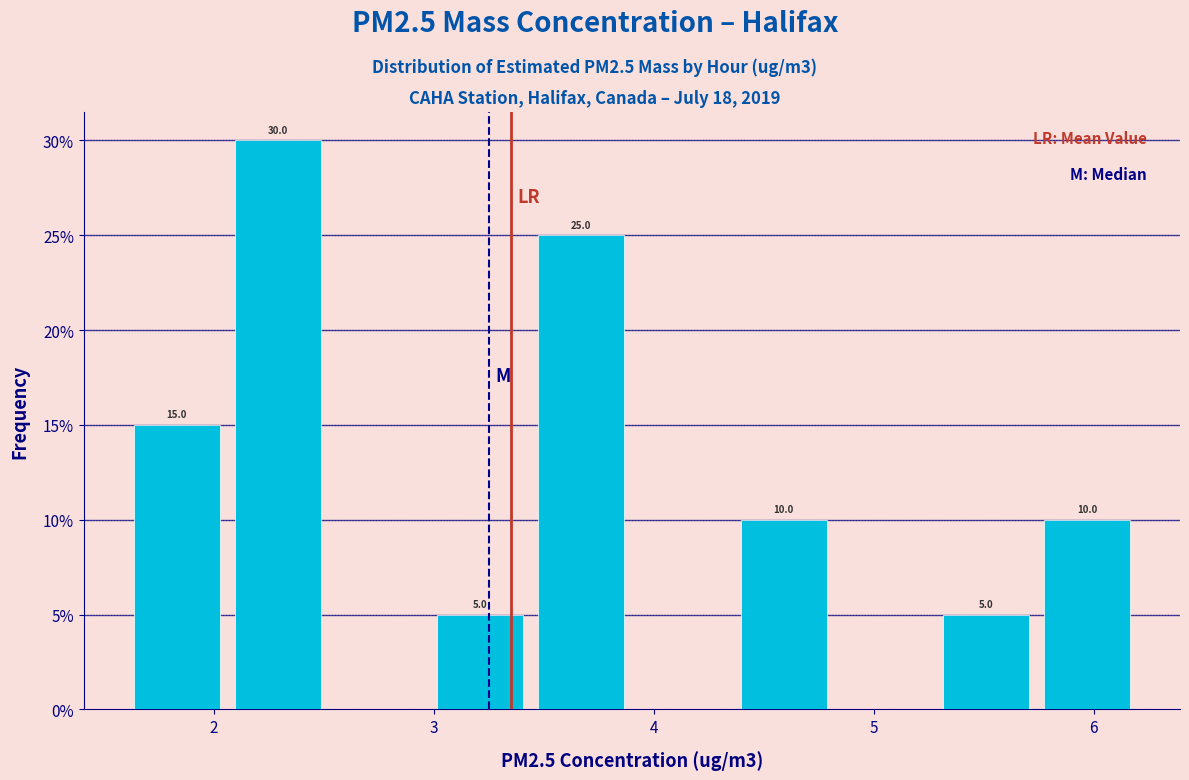

Over which range of the x-axis is the bar tallest?

2.06 to 2.52